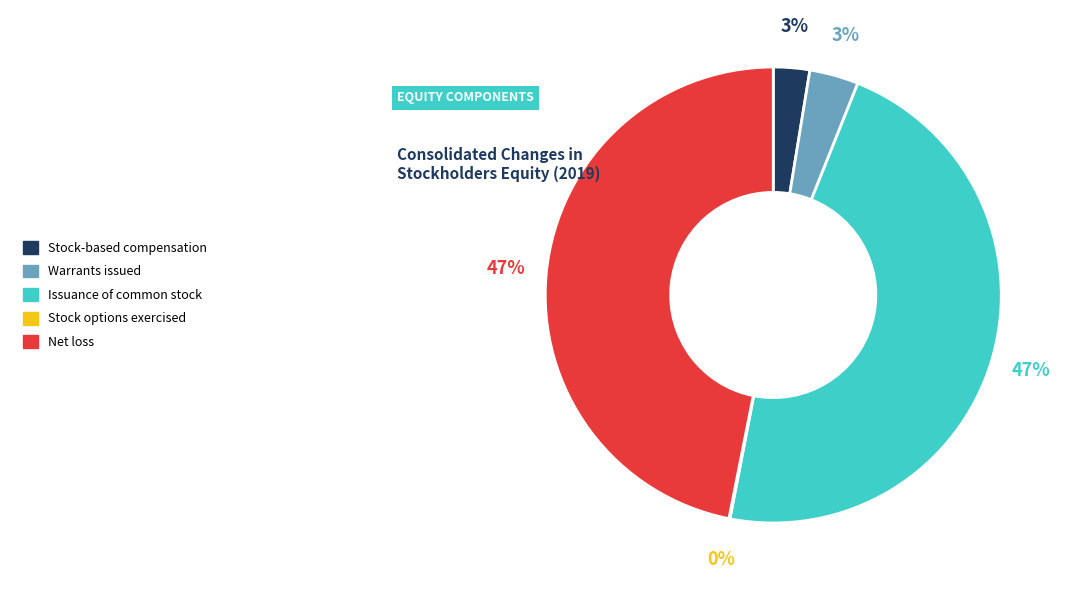

Which has a higher value, Net loss or Warrants issued?

Net loss